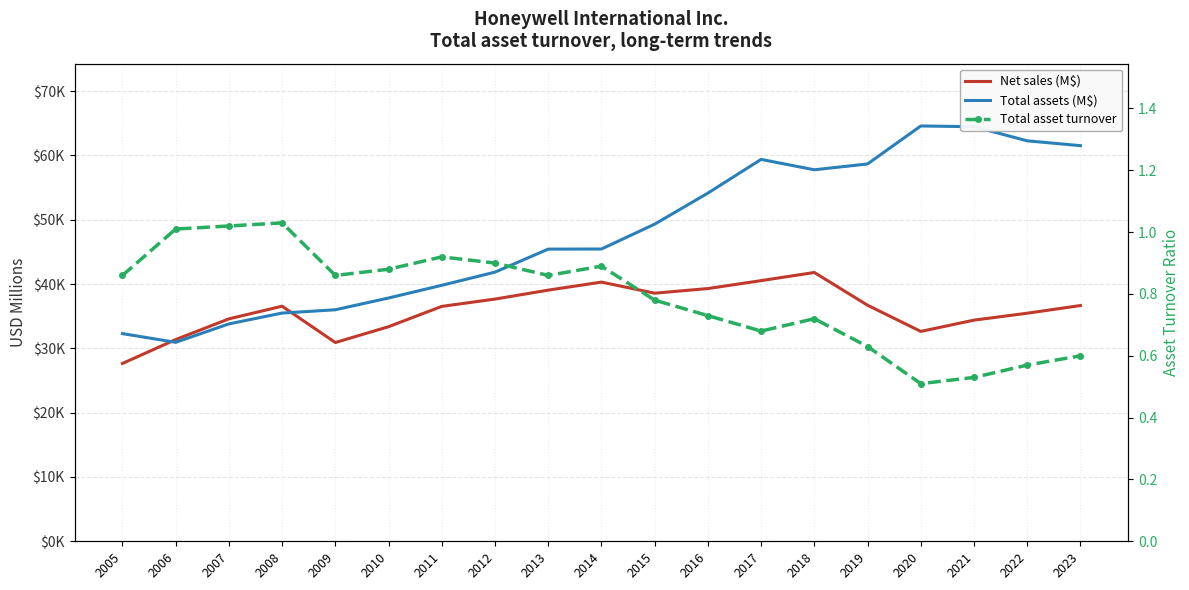

True or false: Total asset turnover and Net sales (M$) cross at least once.

False